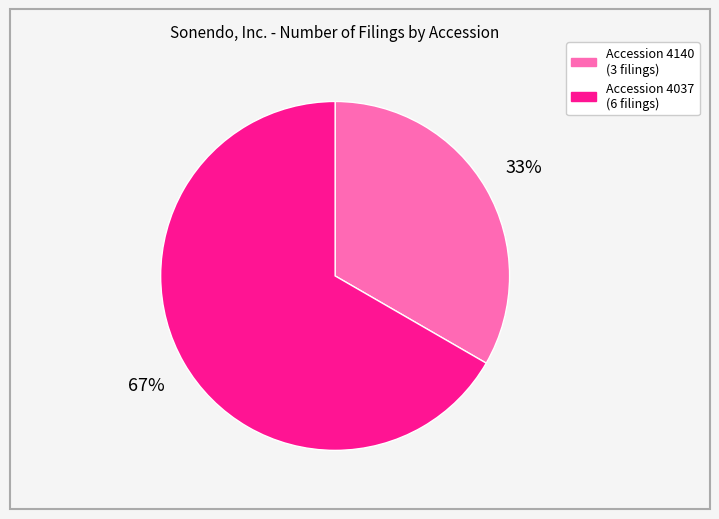

Is there any slice that represents more than half of the pie?

Yes